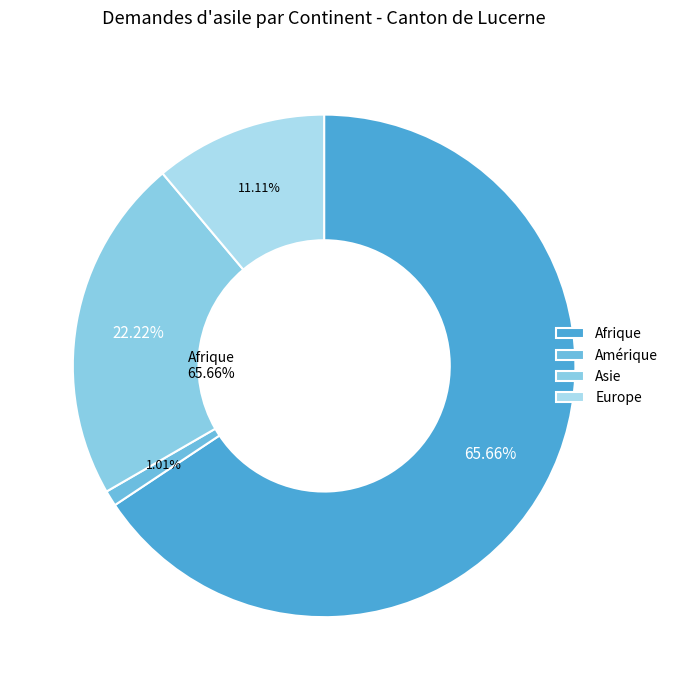

Which slice represents more than half of the pie?

Afrique